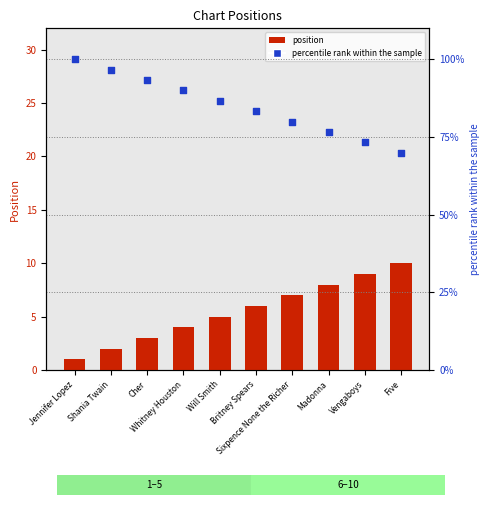

What is the total value across all series at Will Smith?

91.7